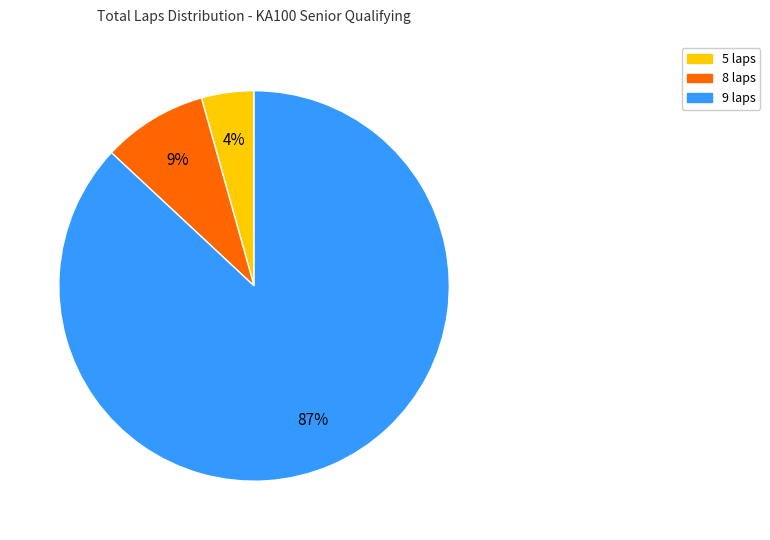

How many slices are in this pie chart?

3